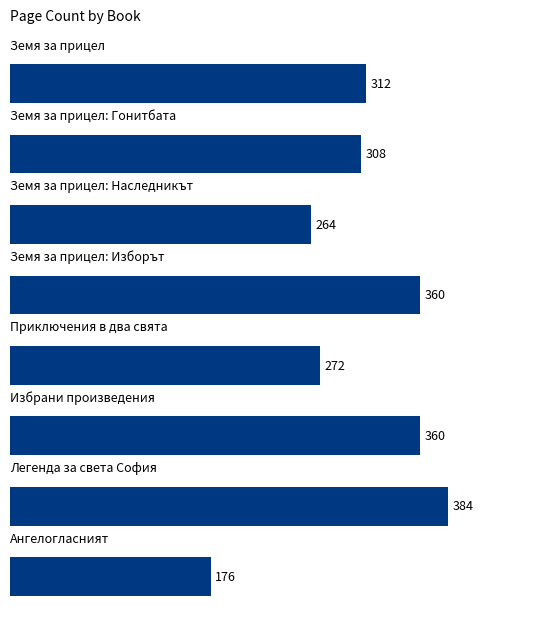

What is the sum of all values?

2436